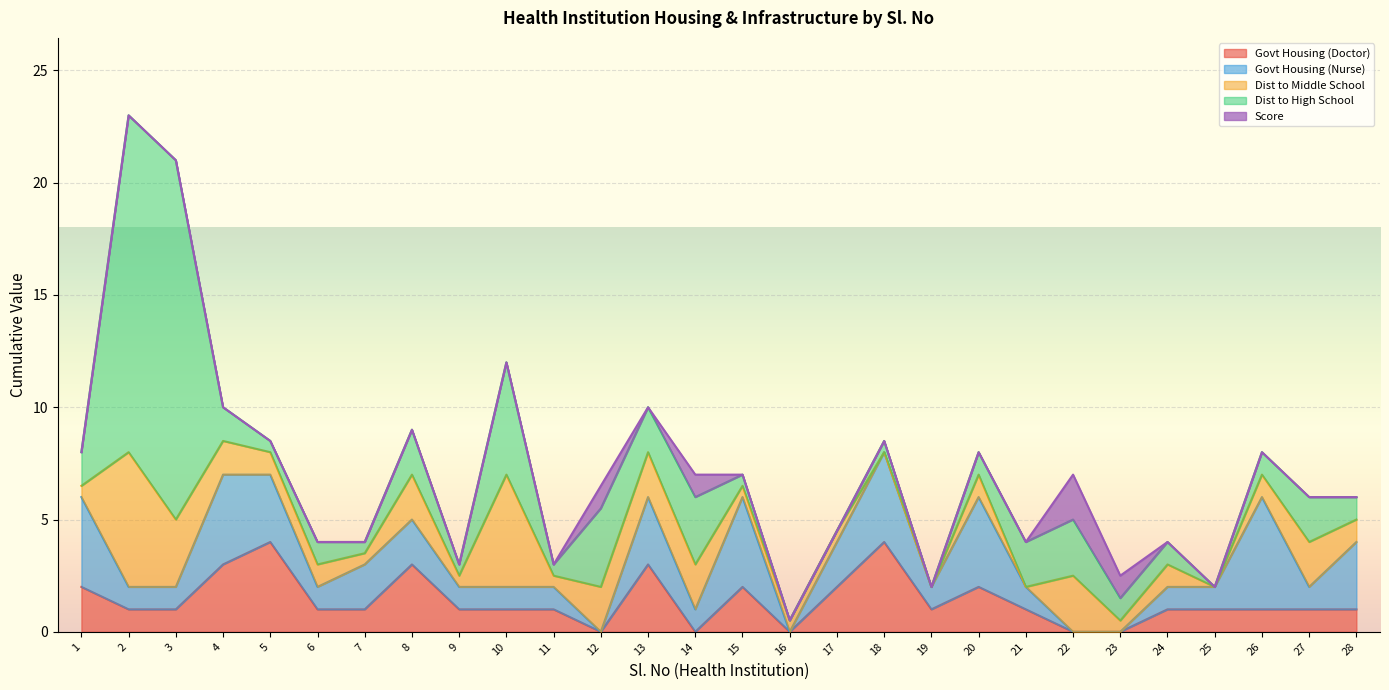

Does the chart display data point markers on the line(s)?

No